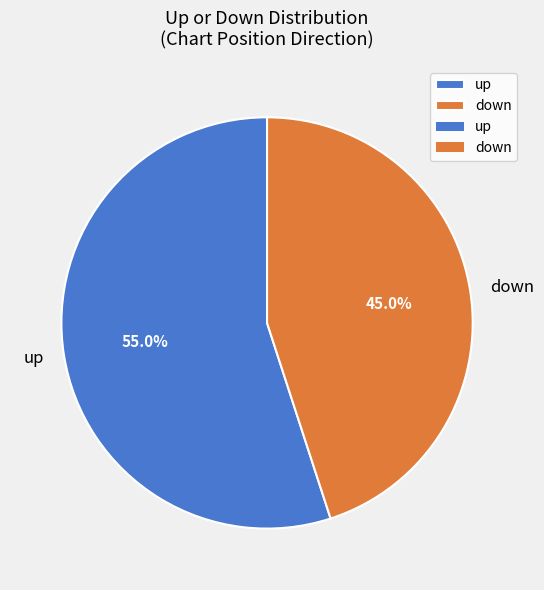

To the nearest percent, what is the combined percentage of up and down?

100%